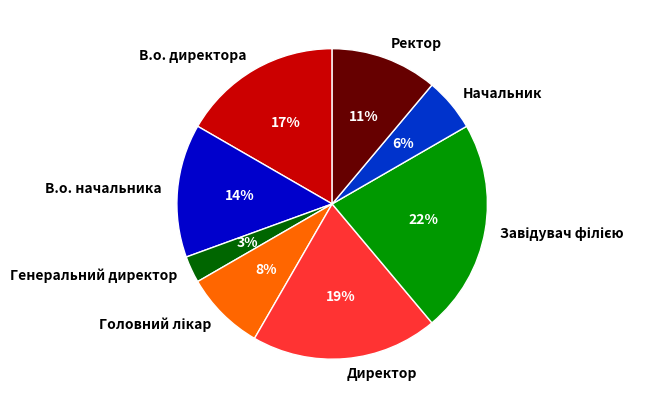

How many slices are in this pie chart?

8